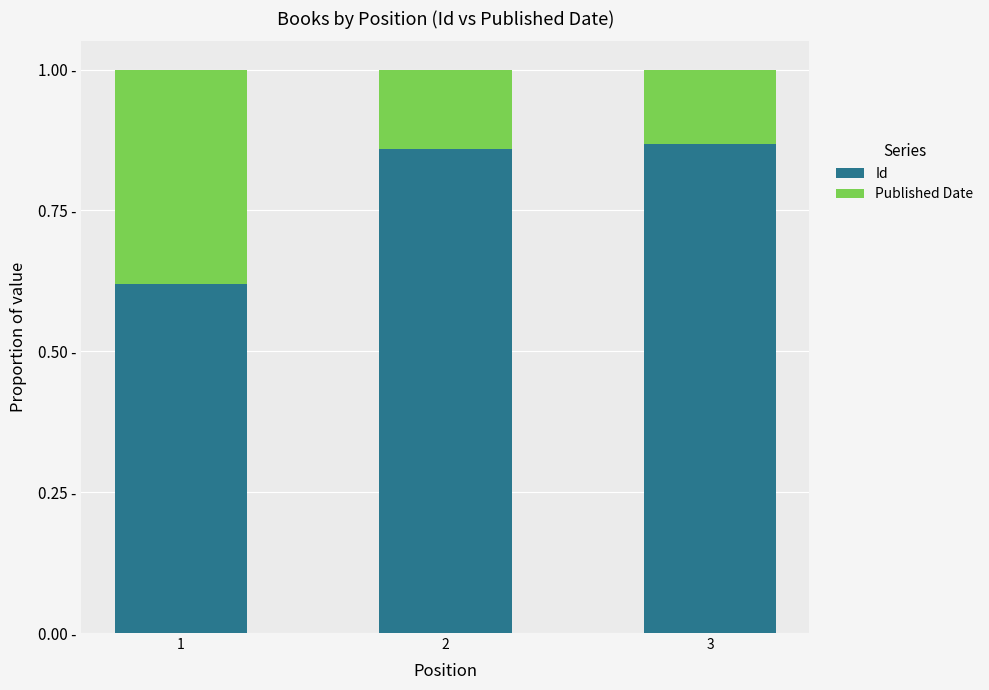

Which series changed the most between 1 and 2?

Id